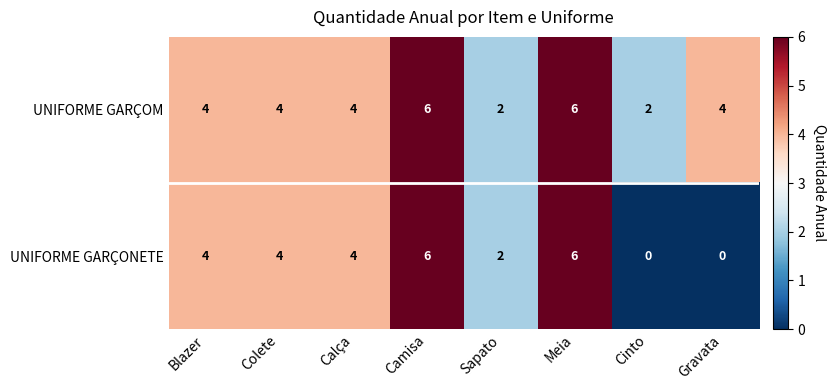

At how many categories does at least one series exceed 1?

8